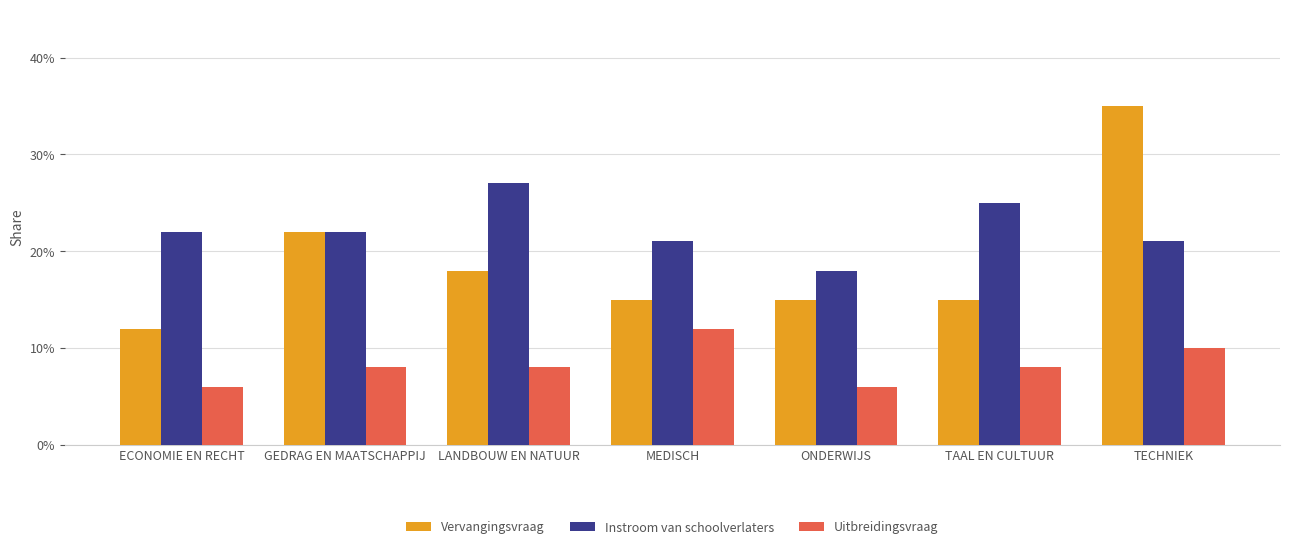

What is the value of the Uitbreidingsvraag bar at the 4th from the left?

12